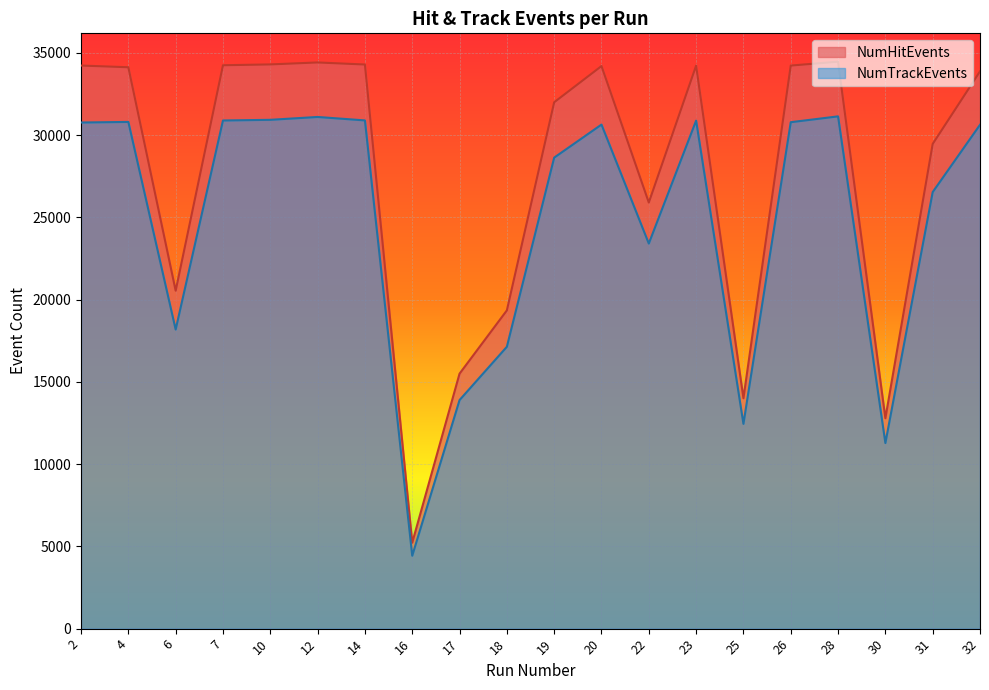

At how many categories does at least one series exceed 16628?

16